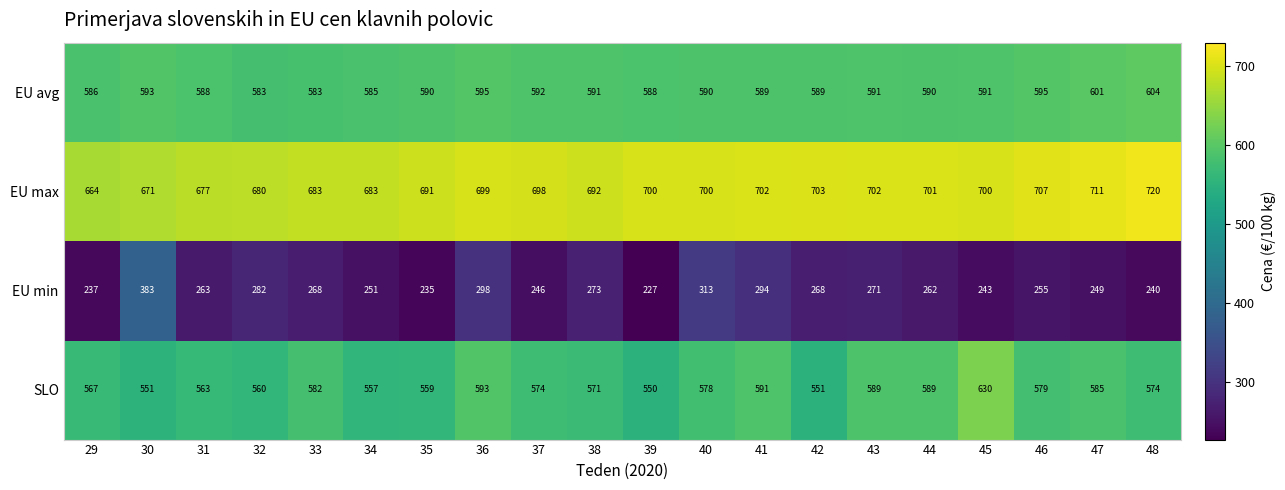

Which series has the largest total across all categories?

EU max